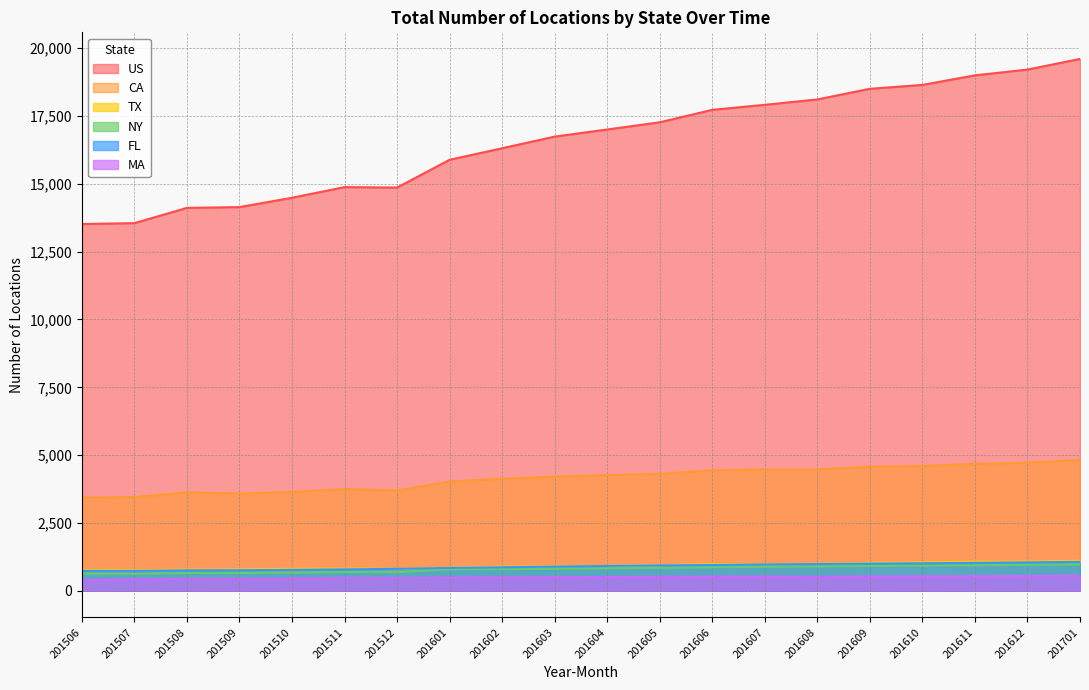

Reading left to right, what are all the values shown in this chart?

FL: 201506=734	201507=732	201508=755	201509=759	201510=772	201511=790	201512=810	201601=843	201602=866	201603=892	201604=915	201605=937	201606=951	201607=971	201608=986	201609=1003	201610=1014	201611=1031	201612=1047	201701=1067
US: 201506=13517	201507=13550	201508=14112	201509=14142	201510=14485	201511=14878	201512=14861	201601=15885	201602=16310	201603=16739	201604=17001	201605=17267	201606=17726	201607=17910	201608=18109	201609=18501	201610=18644	201611=18997	201612=19209	201701=19602
CA: 201506=3433	201507=3454	201508=3630	201509=3586	201510=3644	201511=3748	201512=3696	201601=4028	201602=4129	201603=4214	201604=4266	201605=4310	201606=4443	201607=4475	201608=4475	201609=4574	201610=4598	201611=4680	201612=4723	201701=4824
MA: 201506=401	201507=423	201508=440	201509=438	201510=455	201511=469	201512=467	201601=484	201602=491	201603=498	201604=508	201605=517	201606=523	201607=525	201608=516	201609=529	201610=533	201611=540	201612=545	201701=555
NY: 201506=630	201507=624	201508=653	201509=655	201510=667	201511=694	201512=685	201601=792	201602=798	201603=810	201604=827	201605=847	201606=868	201607=881	201608=899	201609=914	201610=925	201611=940	201612=959	201701=969
TX: 201506=769	201507=756	201508=781	201509=789	201510=810	201511=819	201512=809	201601=851	201602=891	201603=901	201604=916	201605=944	201606=988	201607=972	201608=995	201609=1034	201610=1048	201611=1073	201612=1077	201701=1107